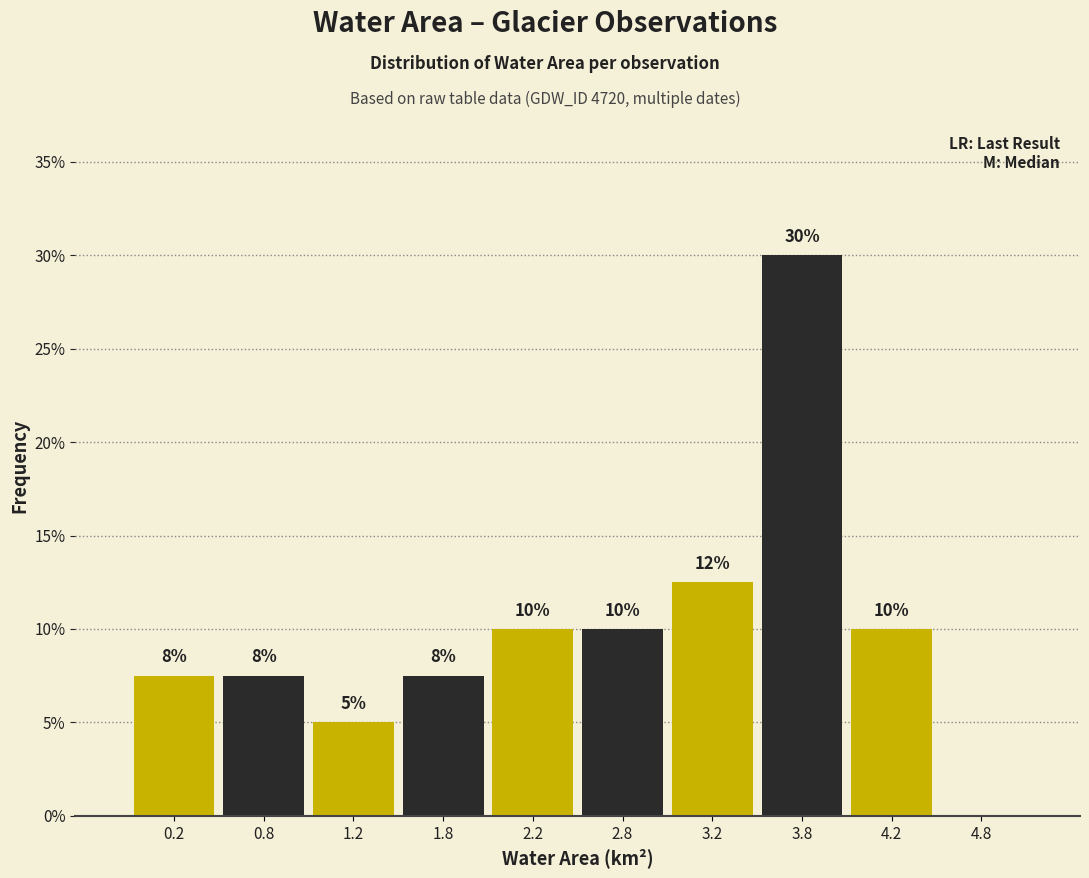

Over which range of the x-axis is the bar tallest?

3.5 to 4.0